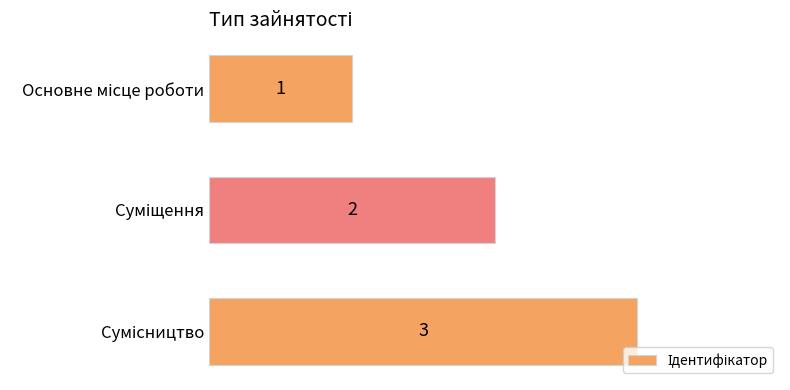

Does the chart contain any negative values?

No